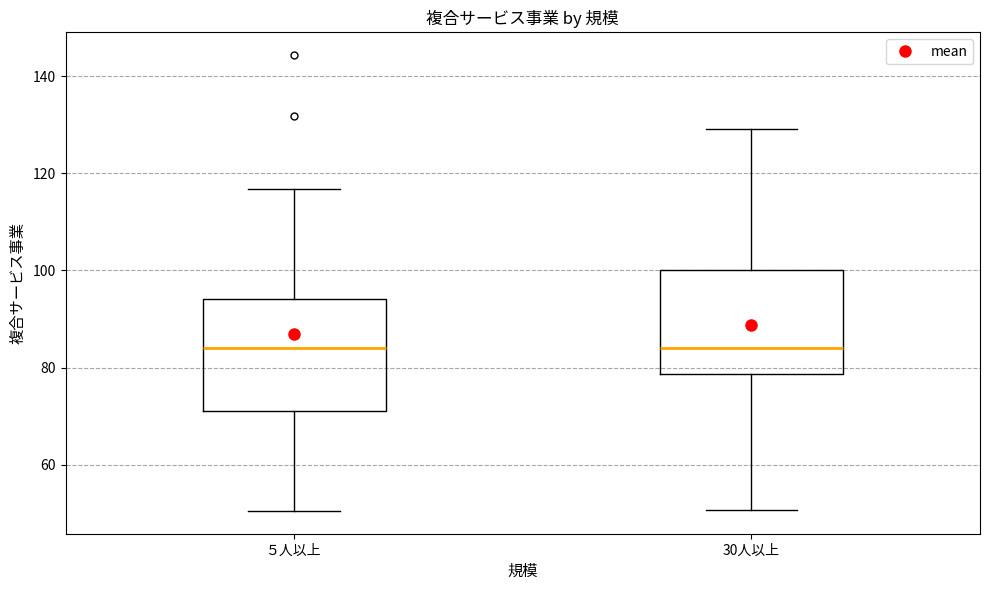

Reading left to right, transcribe this box plot: for each box, give where its median line is, the range the box spans, and where its two whiskers end, as read against the y-axis. The values are not printed on the chart, so give them approximately, as read against the axis.

５人以上: median 84, box 72 to 94, whiskers 50 to 116
30人以上: median 84, box 78 to 100, whiskers 50 to 130